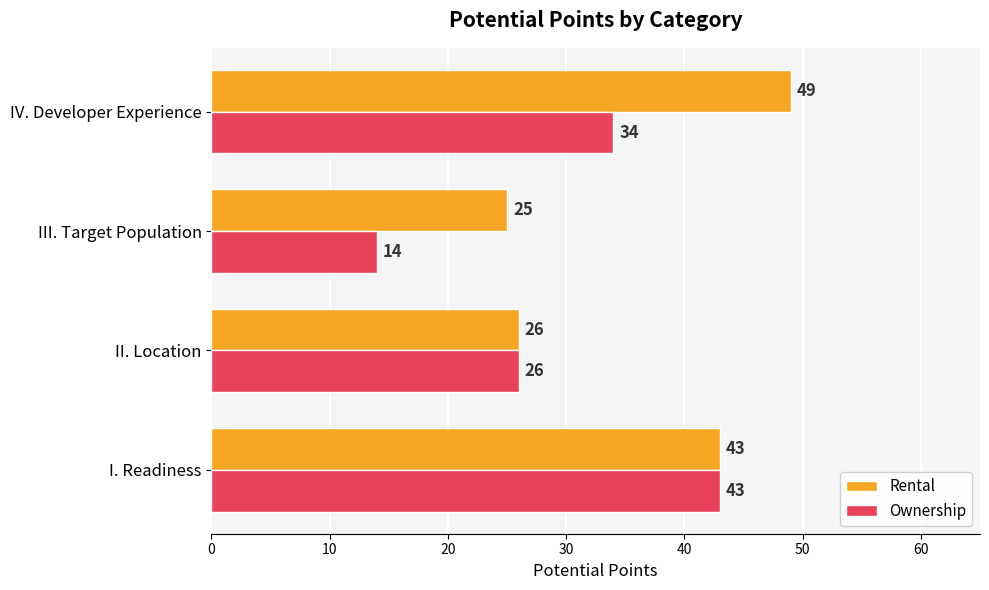

What is the maximum value shown in the chart?

49